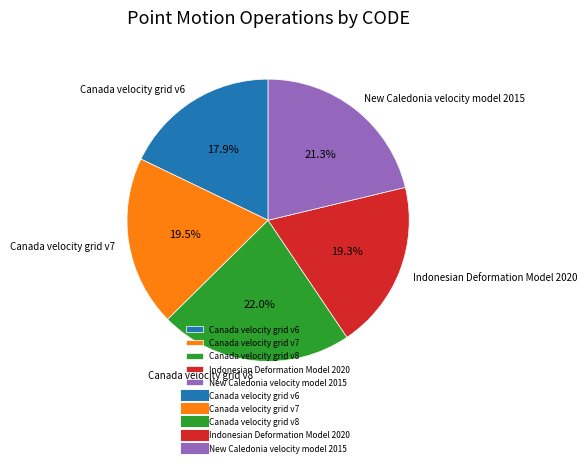

Which has a higher value, Canada velocity grid v8 or New Caledonia velocity model 2015?

Canada velocity grid v8